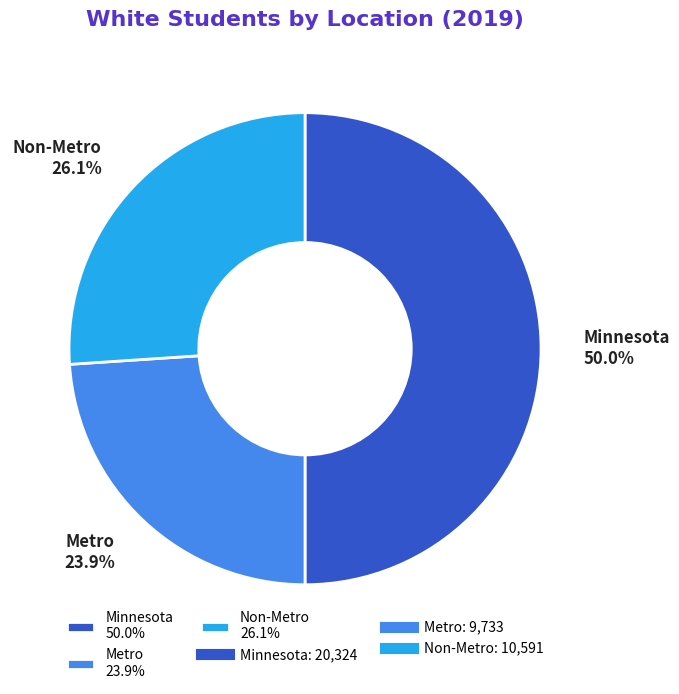

To the nearest percent, what percentage of the pie is Metro?

24%